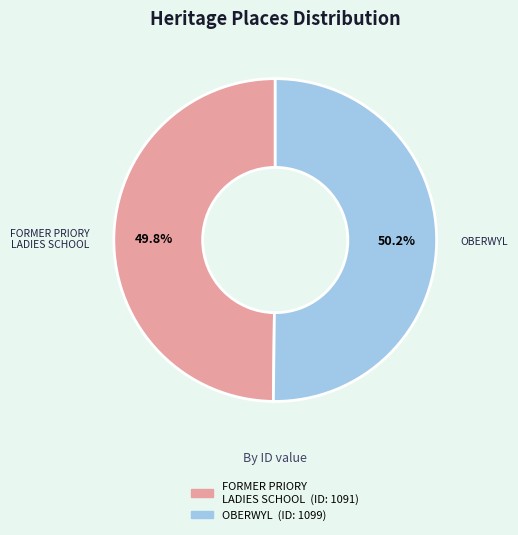

What is the ratio of the value at OBERWYL to the value at FORMER PRIORY LADIES SCHOOL?

1.0